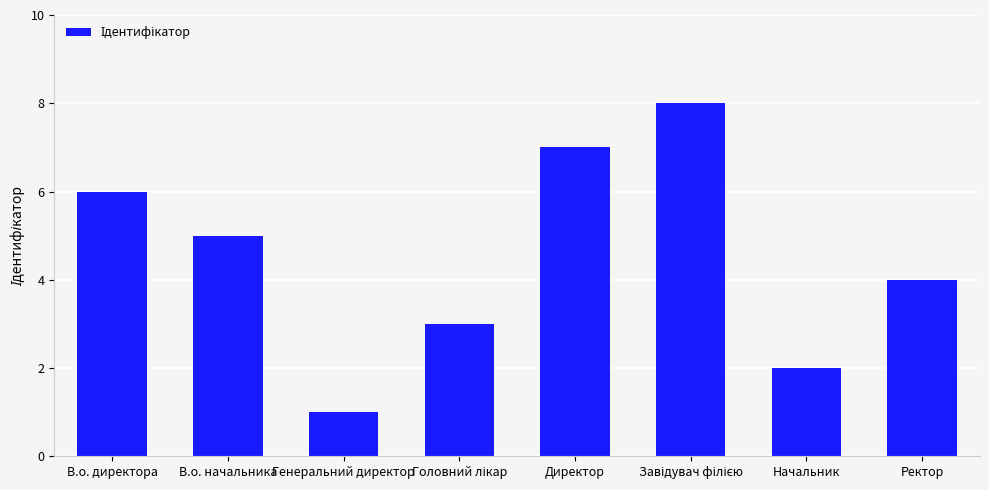

True or false: the data shows 8 at В.о. директора.

False